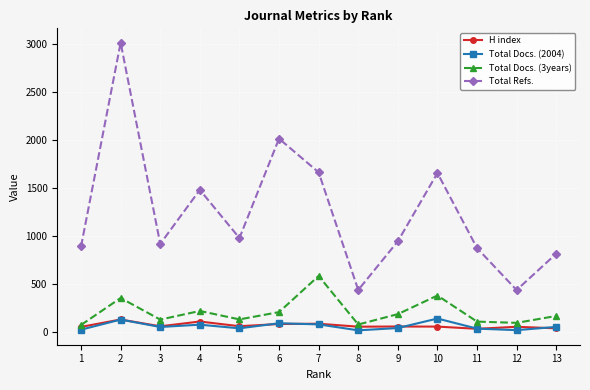

True or false: H index and Total Refs. cross at least once.

False